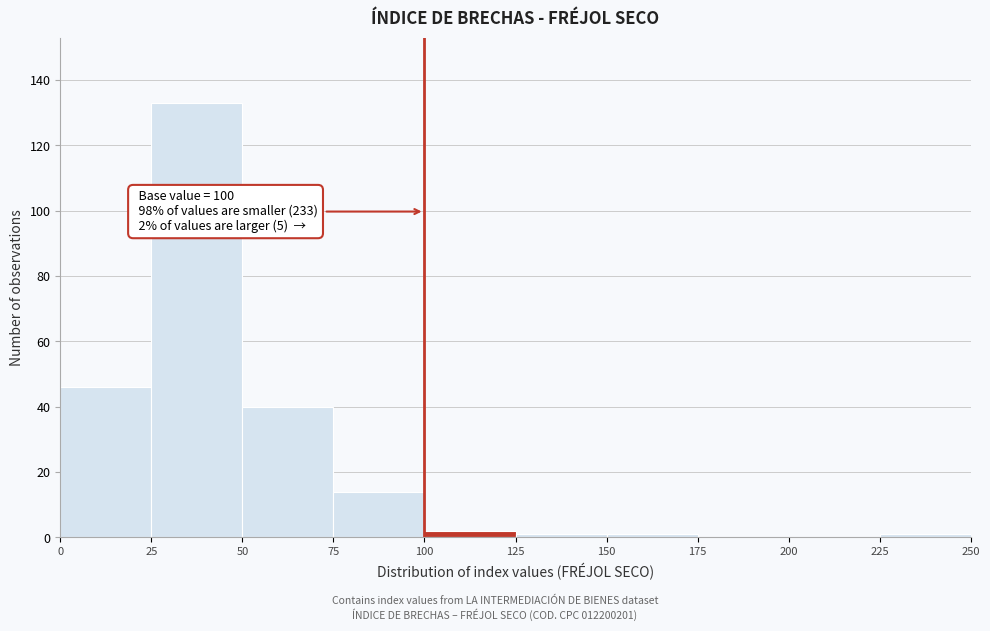

Over which range of the x-axis is the bar tallest?

25 to 50